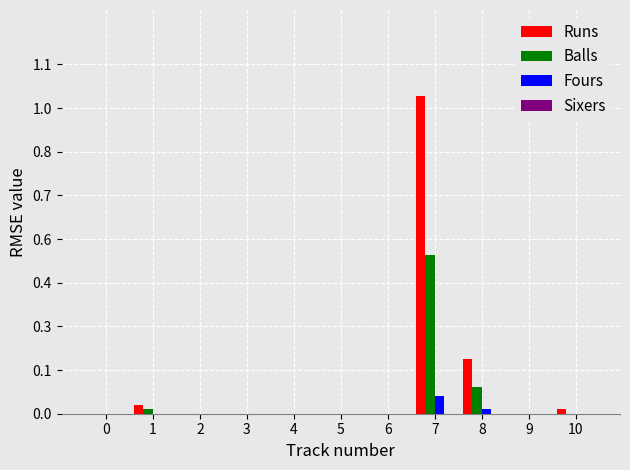

Are the bars horizontal?

No